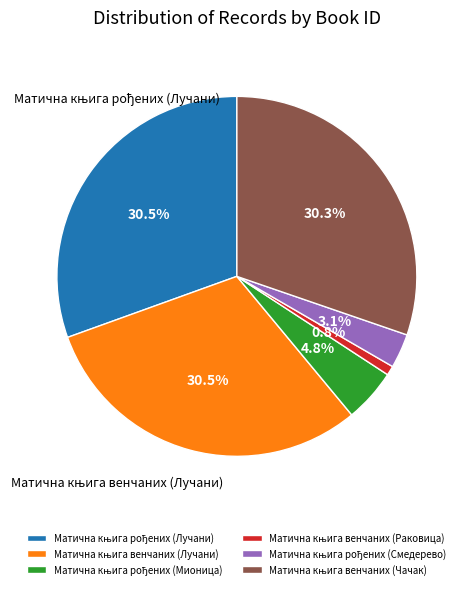

To the nearest percent, what is the average slice percentage?

17%